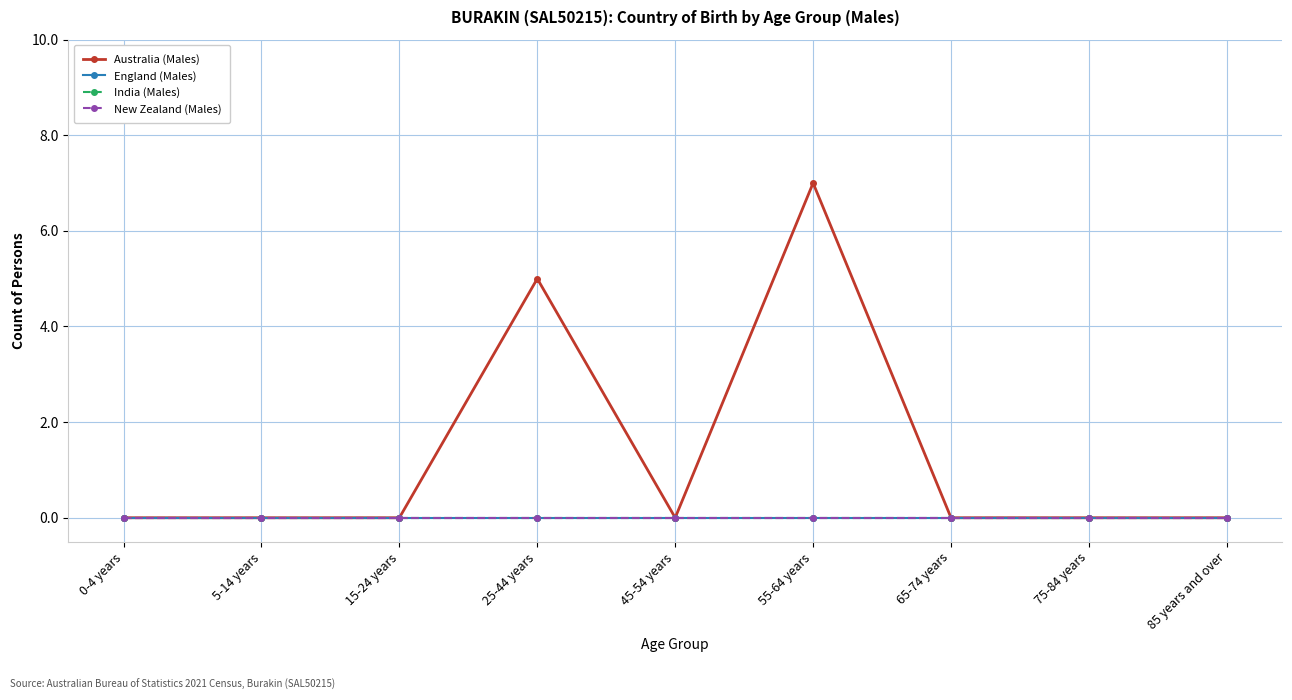

Is this an area chart (filled region under the line)?

No